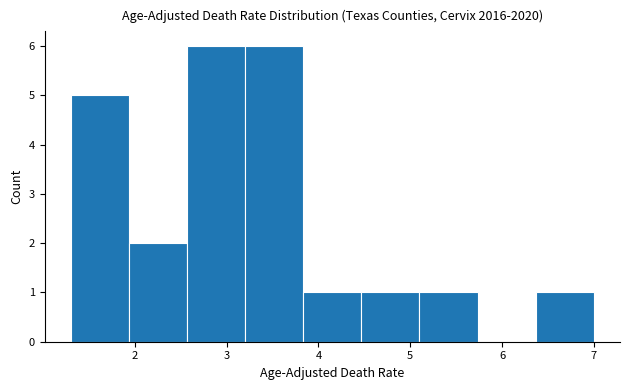

Reading left to right, transcribe this chart: for each bar, give the range it covers on the x-axis and its height. Neither the bar edges nor the heights are printed on the chart, so give them approximately, as read against the axes.

1.3 to 1.9: 5
1.9 to 2.6: 2
2.6 to 3.2: 6
3.2 to 3.8: 6
3.8 to 4.5: 1
4.5 to 5.1: 1
5.1 to 5.7: 1
5.7 to 6.4: 0
6.4 to 7.0: 1